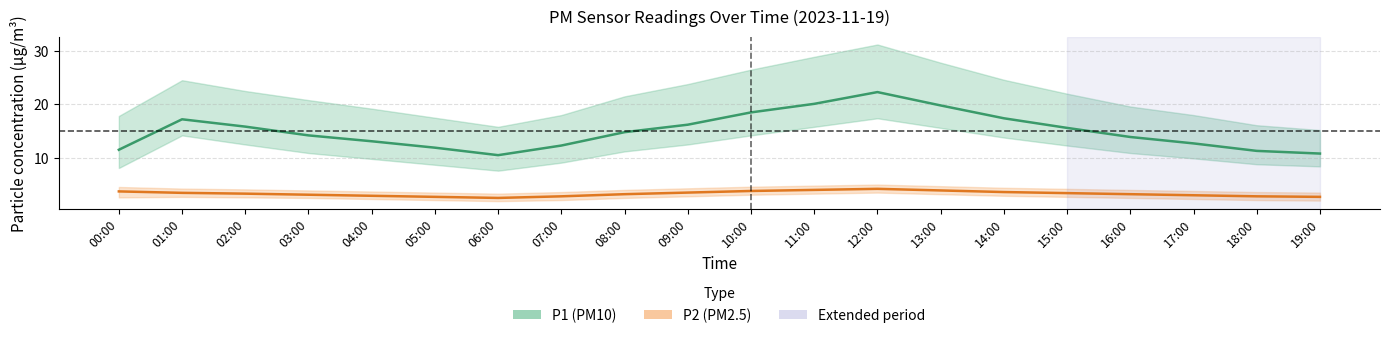

What is the value of the P2 (PM2.5) point at the 15th from the left?

3.6